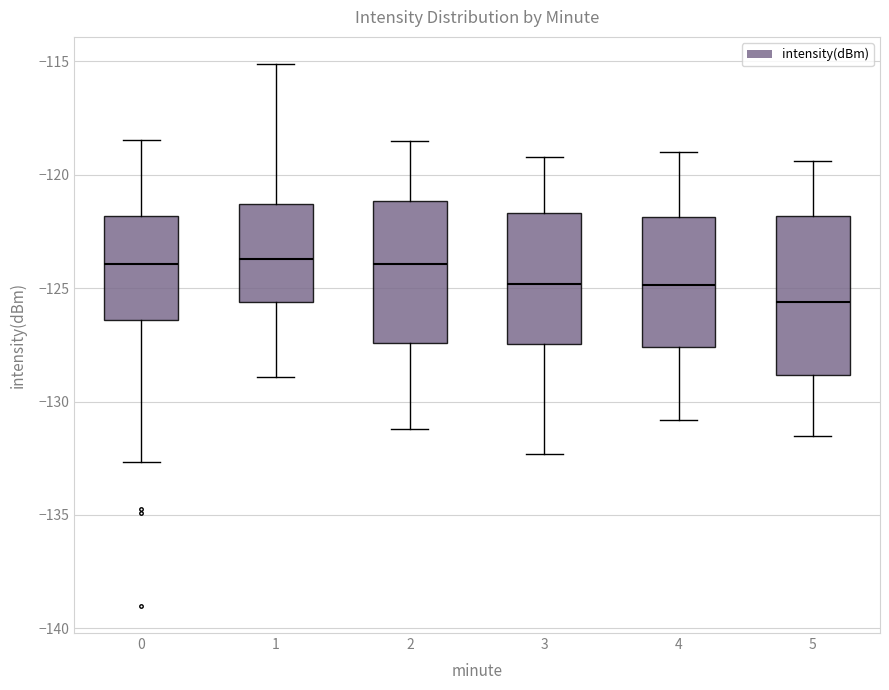

Where does the lower whisker of the box at x = 2 end on the y-axis? The values are not printed on the chart, so give them approximately, as read against the axis.

-131.0